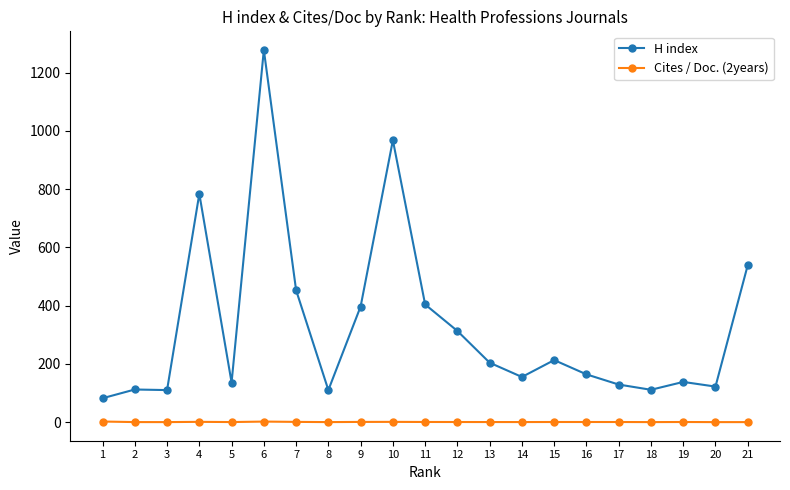

Where is H index nearest to the value 680?

4